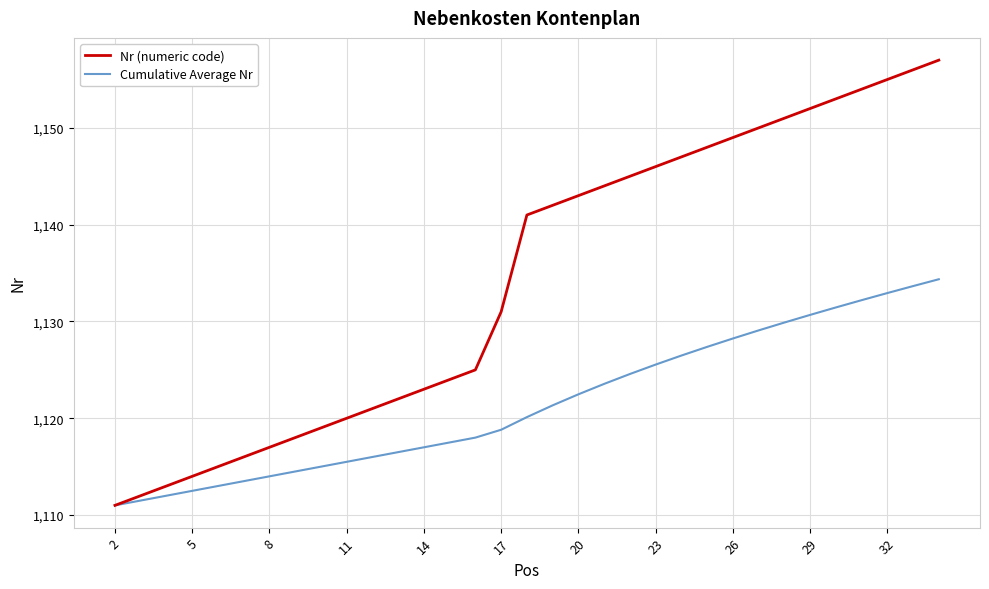

What is the maximum value for Cumulative Average Nr?

1134.4